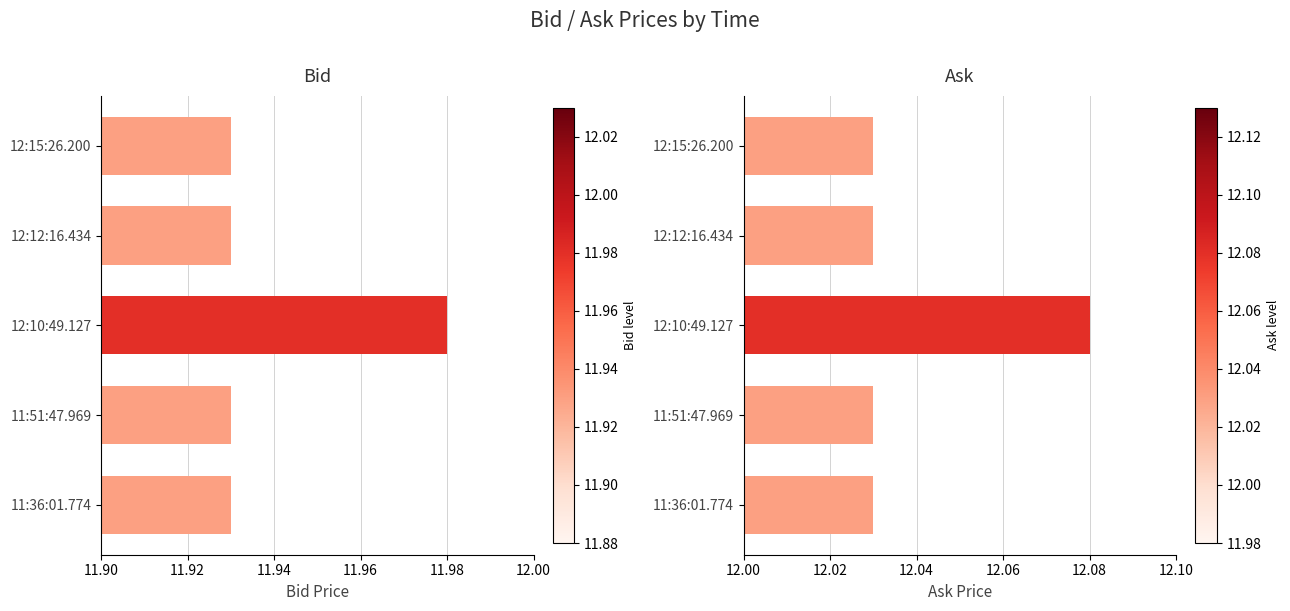

What is the difference between the maximum and second lowest values in the Bid series?

0.1